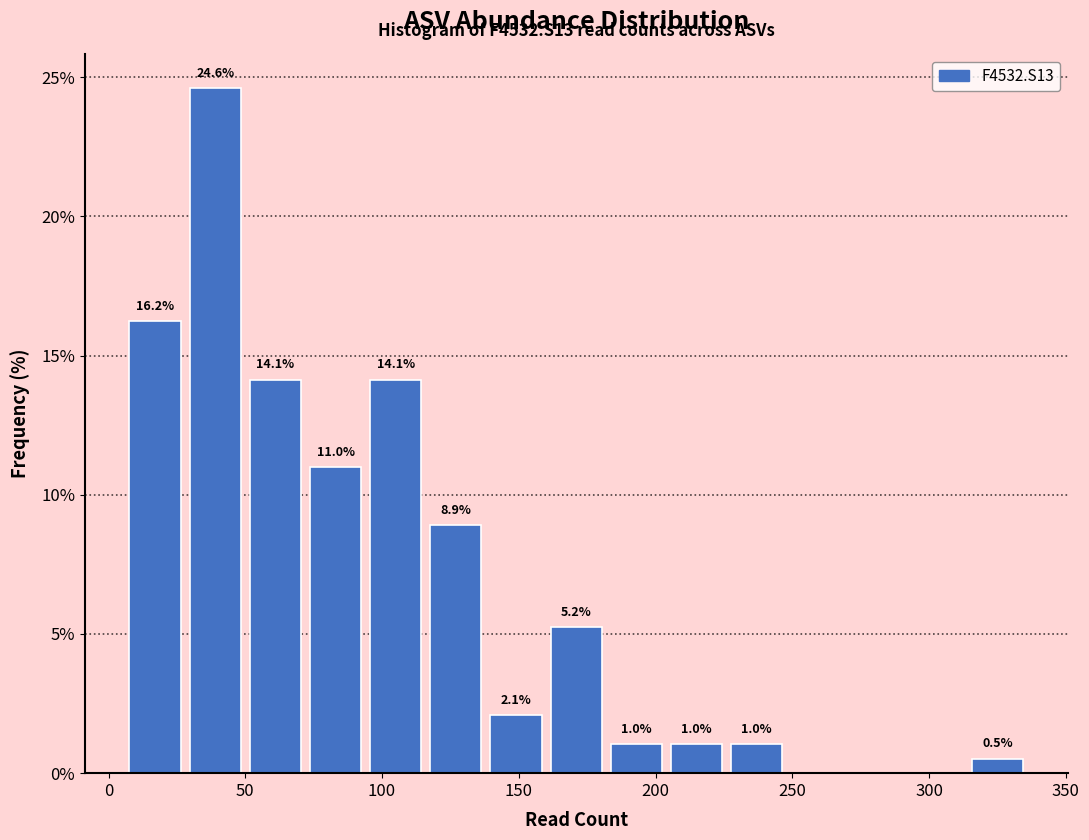

Over which range of the x-axis is the bar tallest?

28 to 50